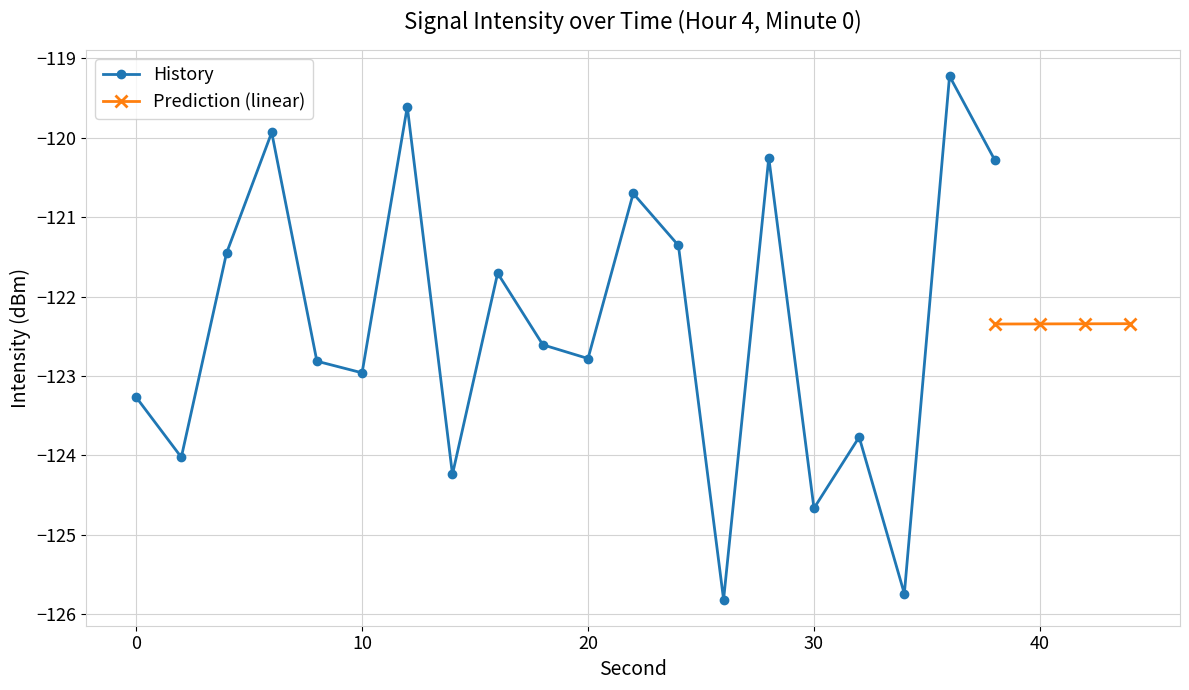

Which category has the lowest value across all series?

26